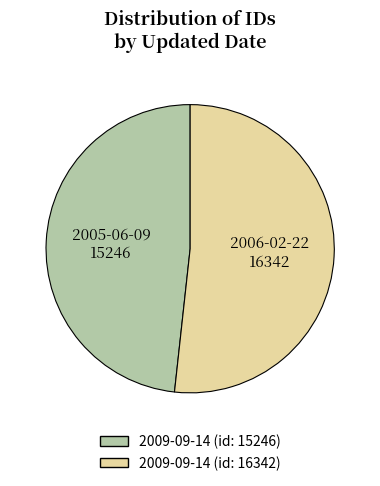

The 2009-09-14 (id: 16342) slice represents 62% of the pie. True or false?

False